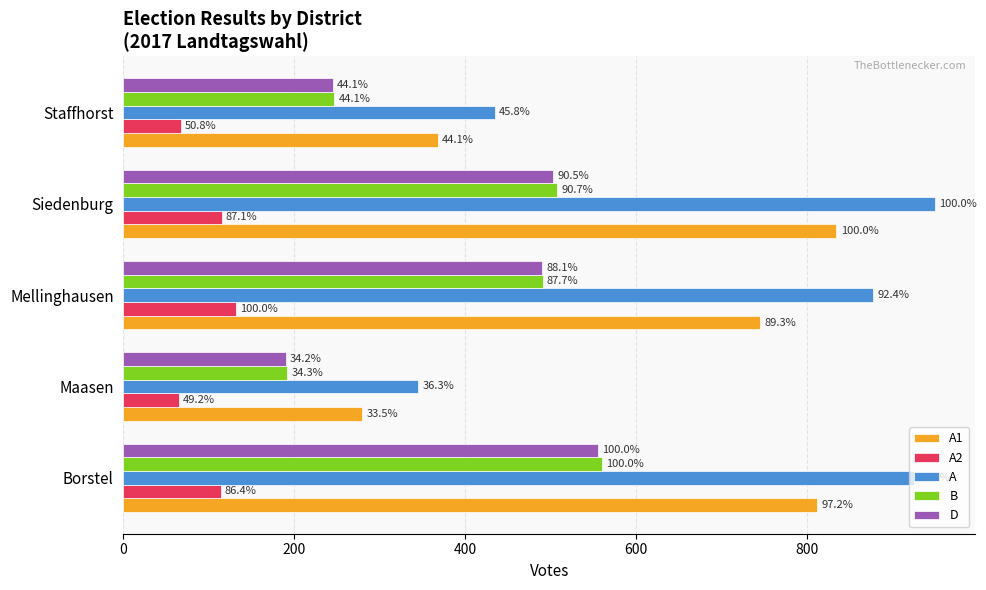

What are all the series names shown in the legend?

A1, A2, A, B, D